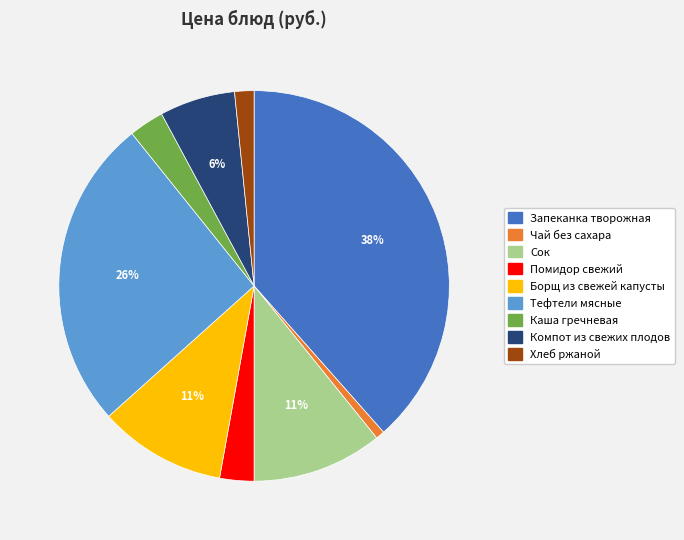

Is there any slice that represents more than half of the pie?

No